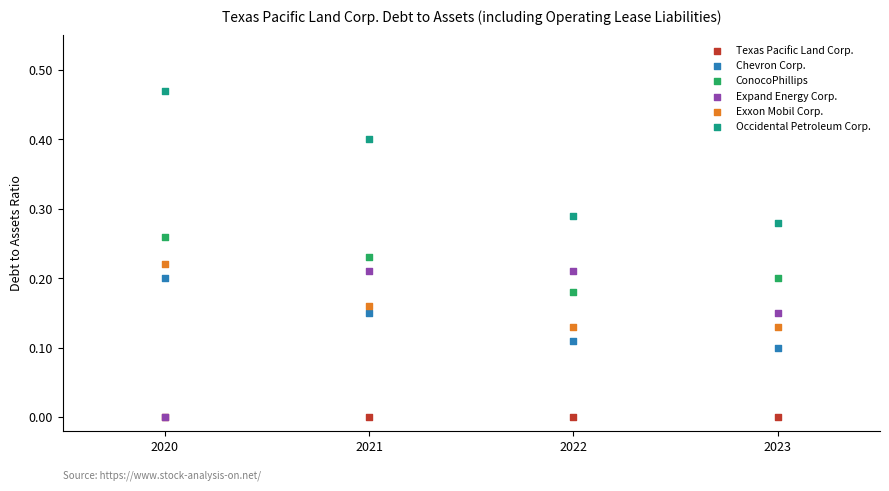

What are all the series names shown in the legend?

Texas Pacific Land Corp., Chevron Corp., ConocoPhillips, Expand Energy Corp., Exxon Mobil Corp., Occidental Petroleum Corp.